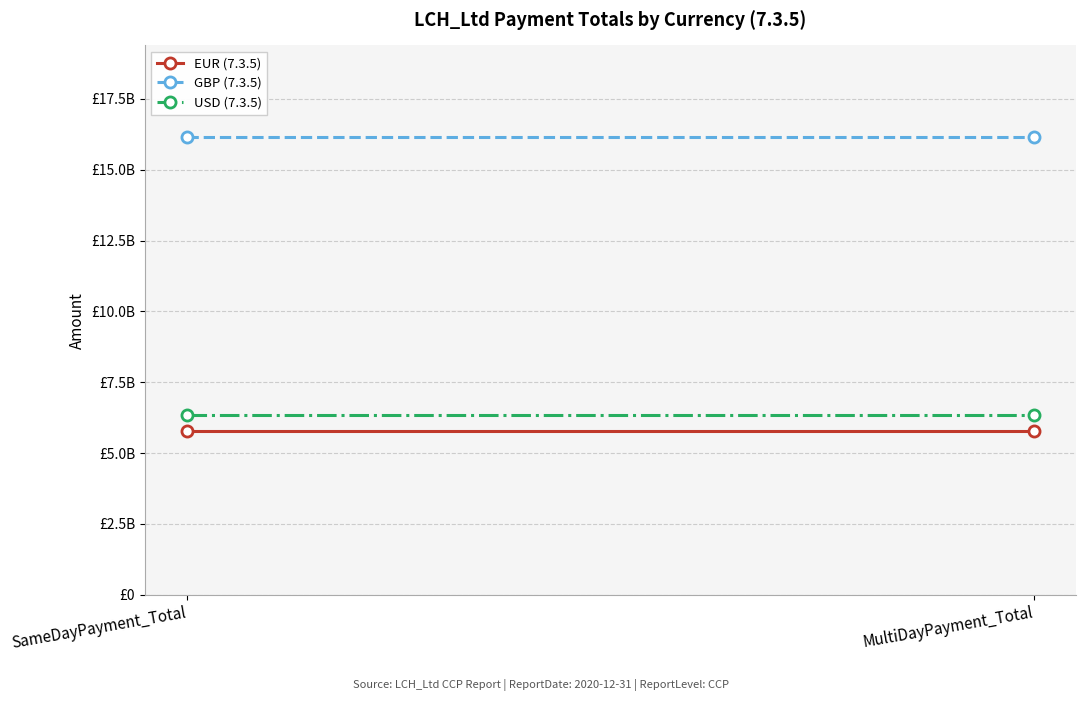

Count the number of categories in the chart.

2